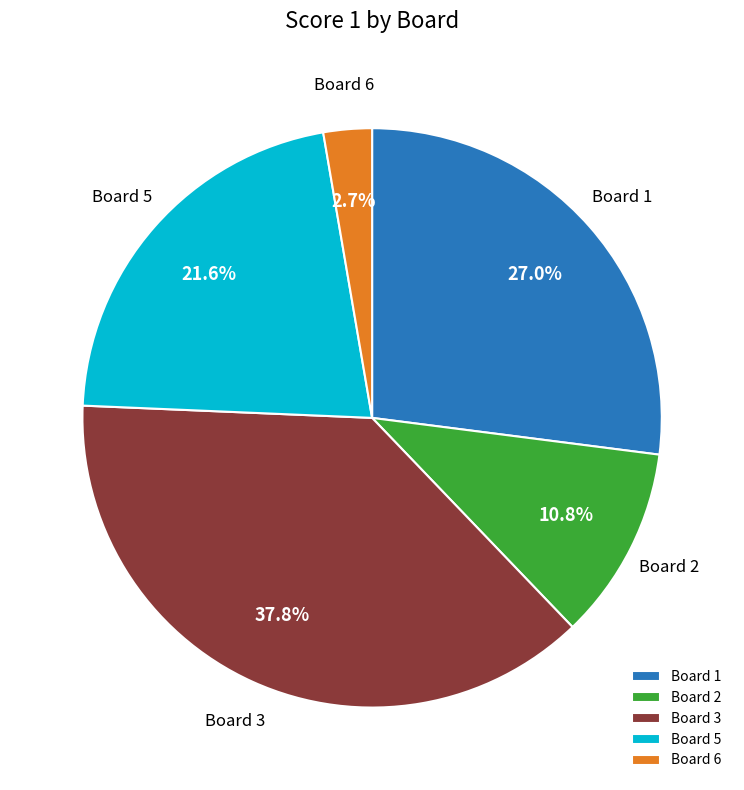

What percentage do Board 6 and Board 3 together represent?

40.5%